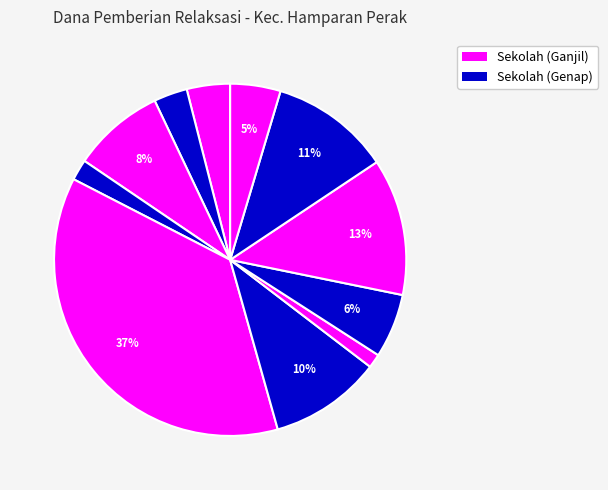

Is there any slice that represents more than half of the pie?

No